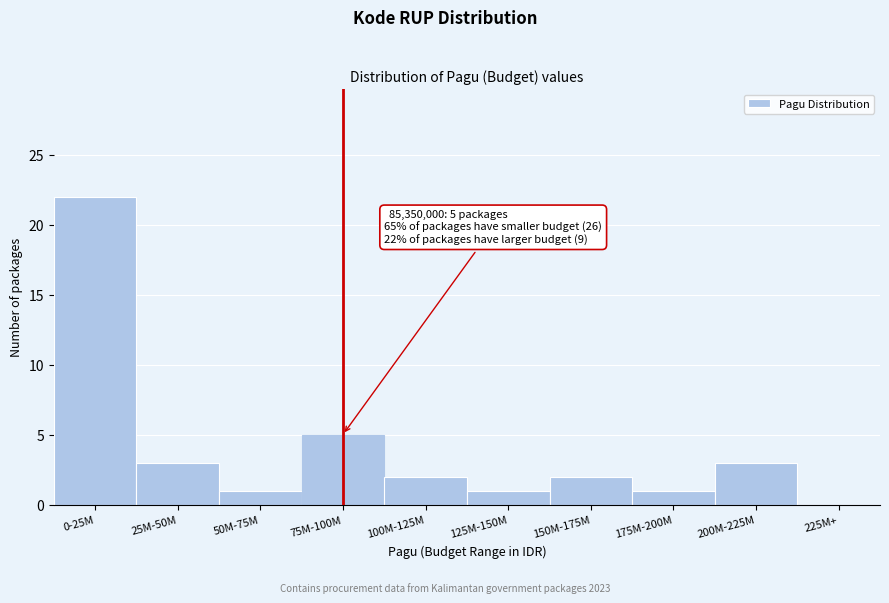

Reading left to right, extract all data points from this chart.

0-25M=22	25M-50M=3	50M-75M=1	75M-100M=5	100M-125M=2	125M-150M=1	150M-175M=2	175M-200M=1	200M-225M=3	225M+=0